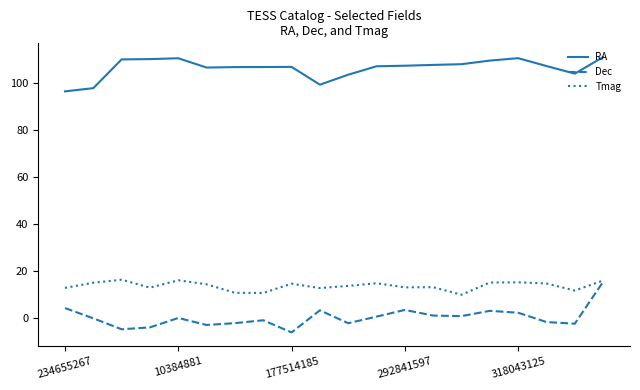

True or false: Dec and RA cross at least once.

False